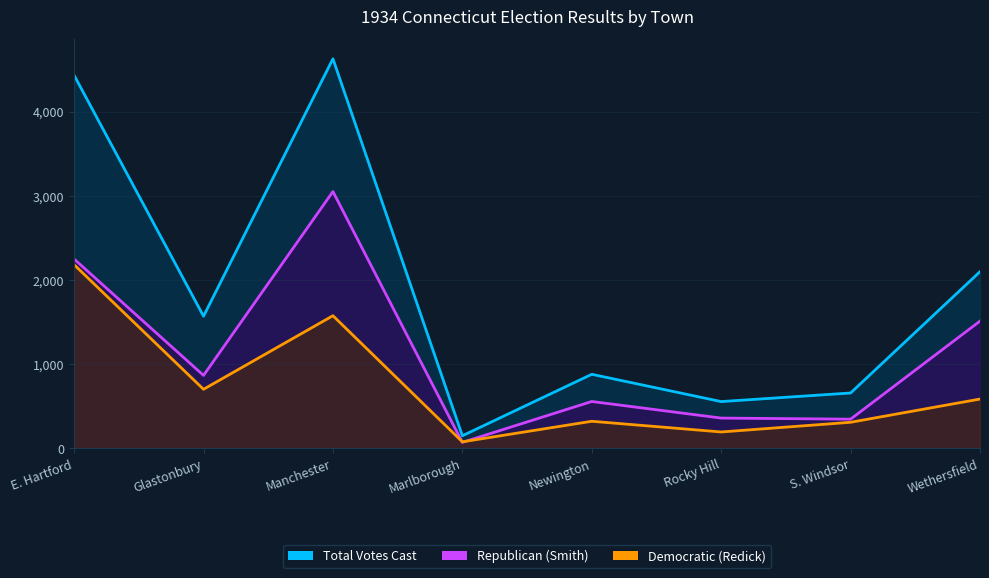

At how many categories does at least one series exceed 2359?

2